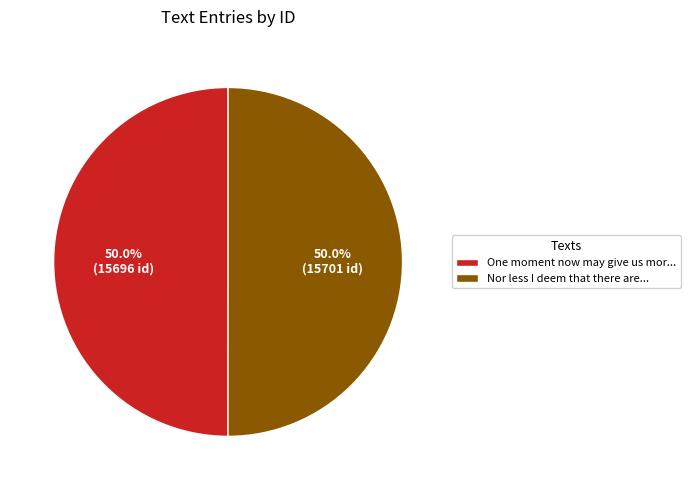

How many slices are in this pie chart?

2